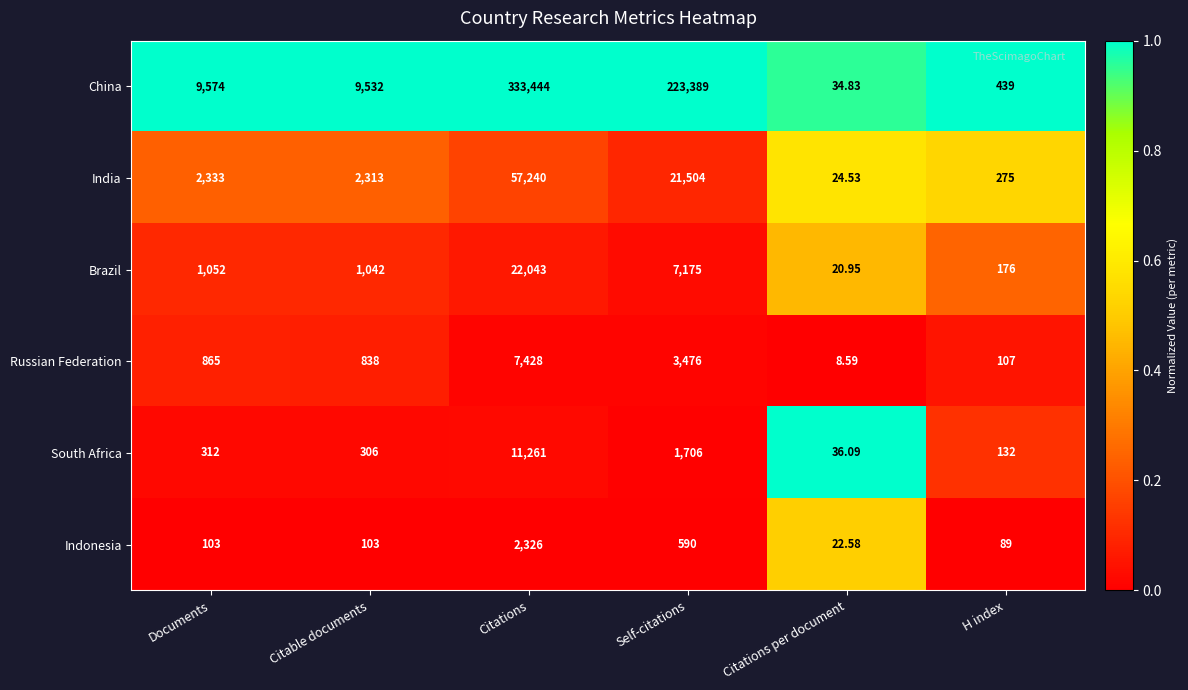

At which category is the sum across all series the highest?

Citations